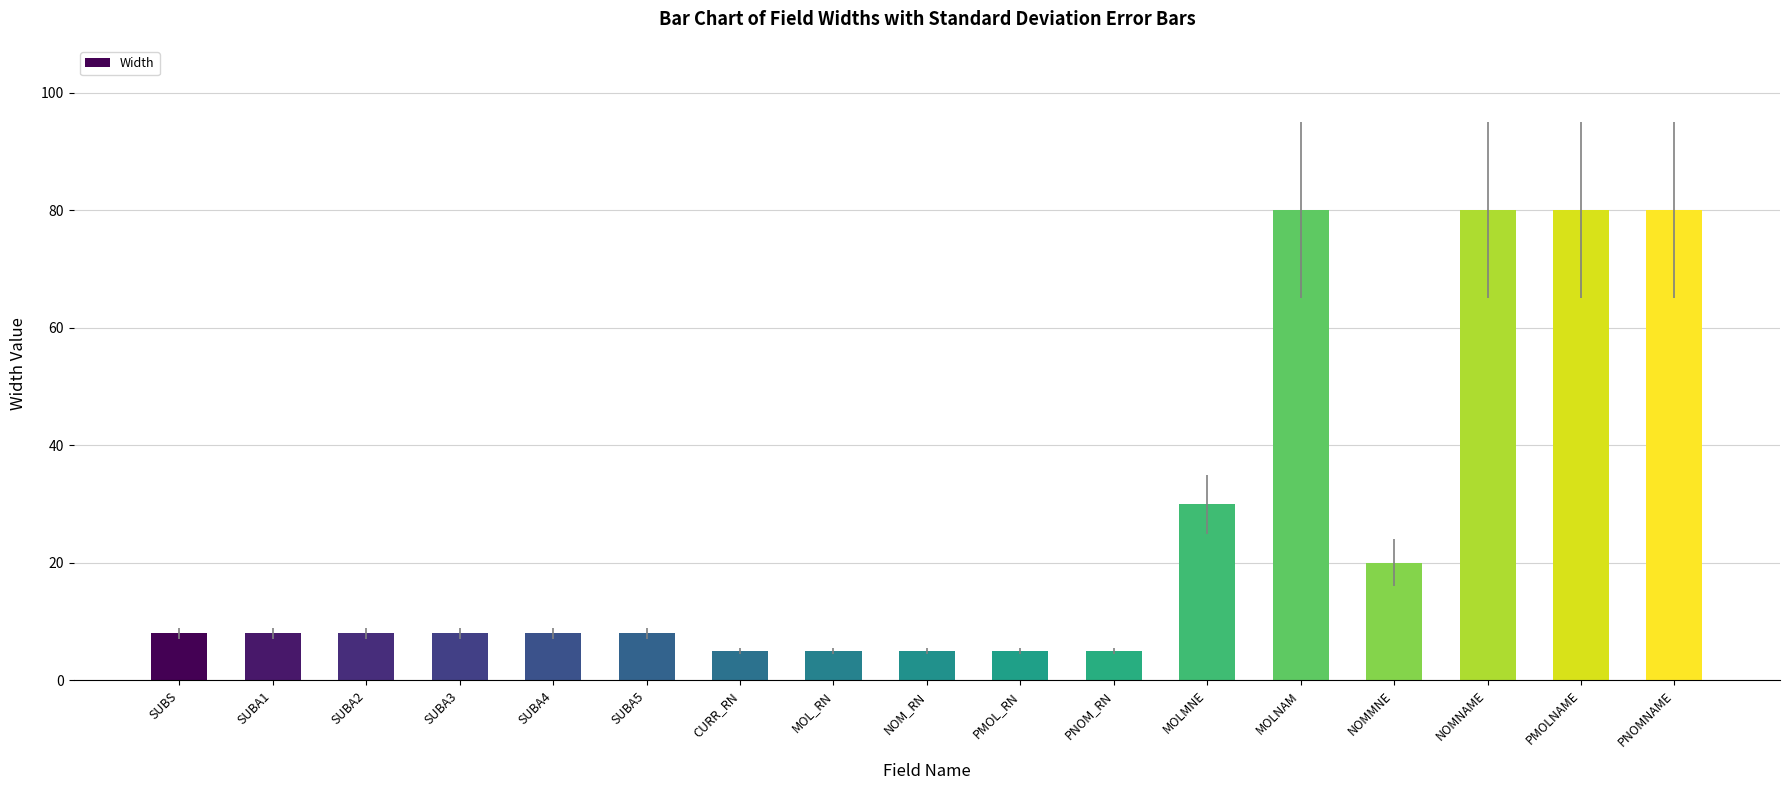

What is the minimum value shown in the chart?

5